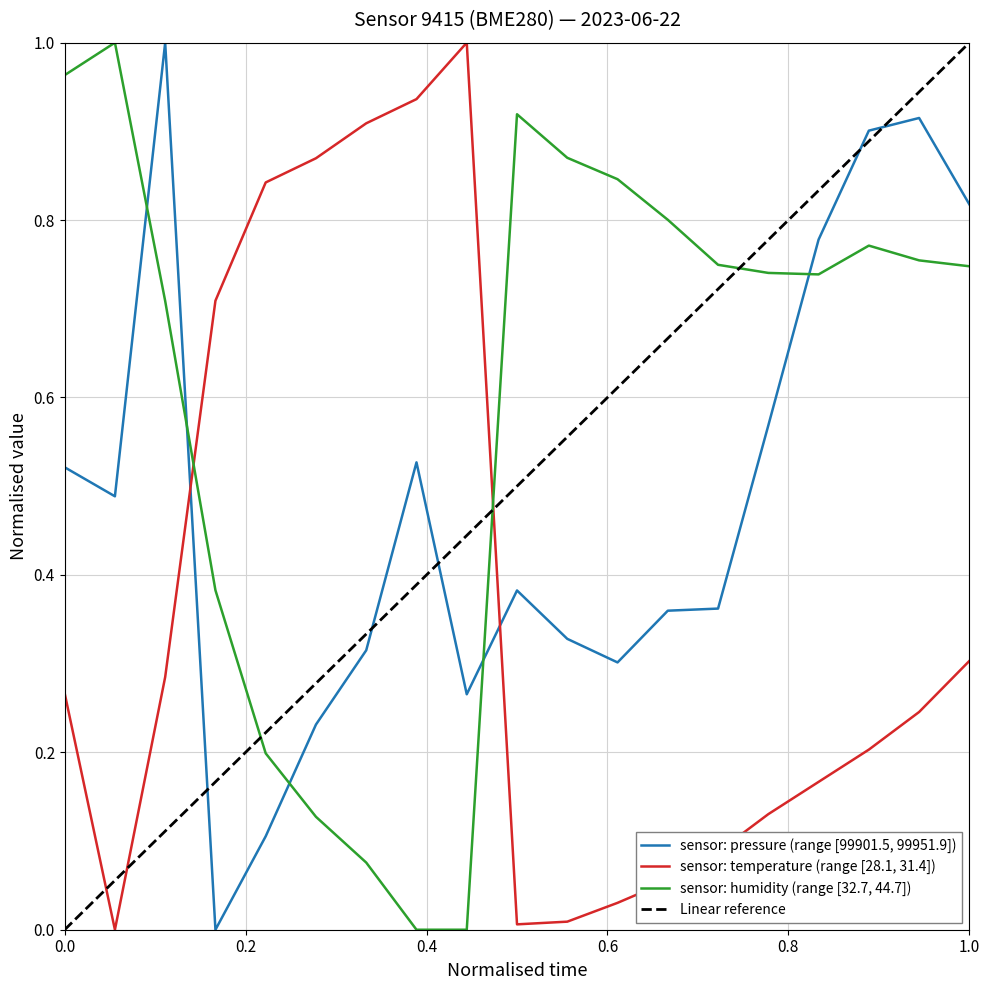

What is the average value of the pressure series?

0.5